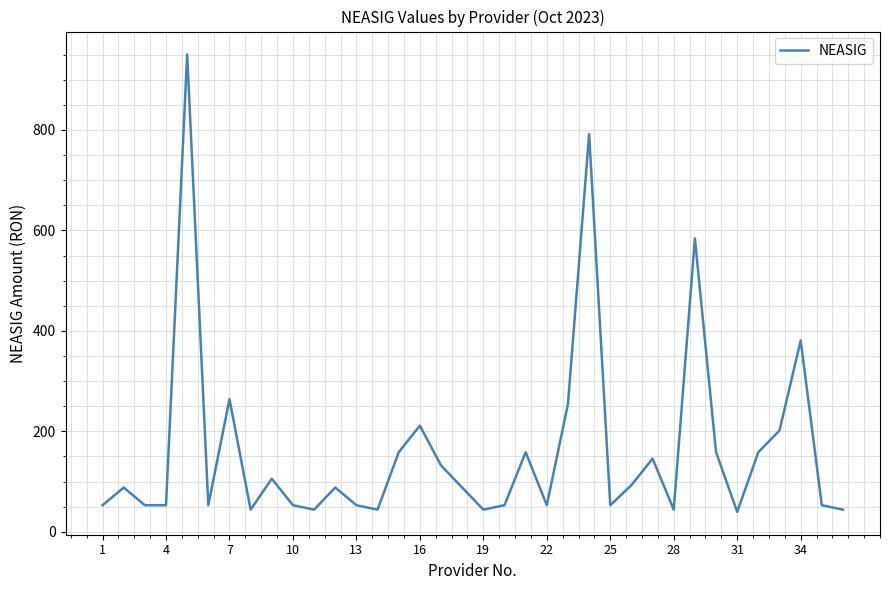

What is the maximum value shown in the chart?

950.4